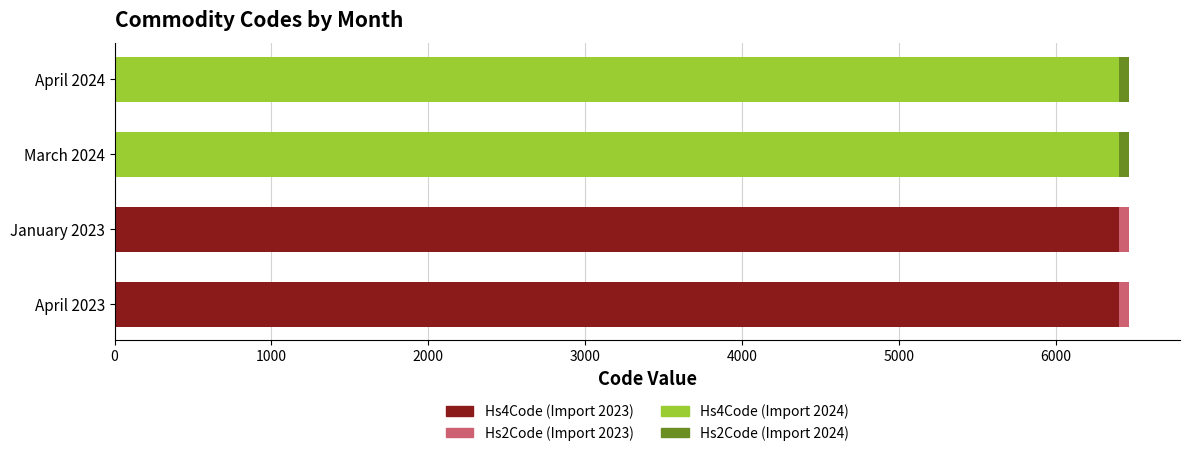

How many series are shown in this chart?

2